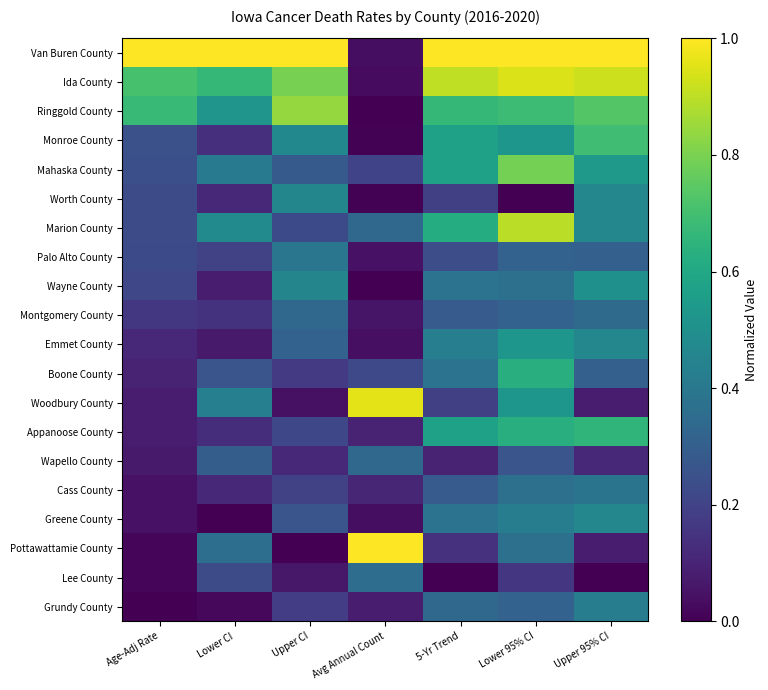

Reading left to right, list all the values displayed in this chart.

Van Buren County: Age-Adj Rate=1.0	Lower CI=1.0	Upper CI=1.0	Avg Annual Count=0.0	5-Yr Trend=1.0	Lower 95% CI=1.0	Upper 95% CI=1.0
Ida County: Age-Adj Rate=0.7	Lower CI=0.7	Upper CI=0.8	Avg Annual Count=0.0	5-Yr Trend=0.9	Lower 95% CI=0.9	Upper 95% CI=0.9
Ringgold County: Age-Adj Rate=0.7	Lower CI=0.5	Upper CI=0.8	Avg Annual Count=0.0	5-Yr Trend=0.7	Lower 95% CI=0.7	Upper 95% CI=0.7
Monroe County: Age-Adj Rate=0.2	Lower CI=0.1	Upper CI=0.5	Avg Annual Count=0.0	5-Yr Trend=0.6	Lower 95% CI=0.5	Upper 95% CI=0.7
Mahaska County: Age-Adj Rate=0.2	Lower CI=0.4	Upper CI=0.3	Avg Annual Count=0.2	5-Yr Trend=0.6	Lower 95% CI=0.8	Upper 95% CI=0.5
Worth County: Age-Adj Rate=0.2	Lower CI=0.1	Upper CI=0.5	Avg Annual Count=0.0	5-Yr Trend=0.2	Lower 95% CI=0.0	Upper 95% CI=0.5
Marion County: Age-Adj Rate=0.2	Lower CI=0.5	Upper CI=0.2	Avg Annual Count=0.3	5-Yr Trend=0.6	Lower 95% CI=0.9	Upper 95% CI=0.5
Palo Alto County: Age-Adj Rate=0.2	Lower CI=0.2	Upper CI=0.4	Avg Annual Count=0.1	5-Yr Trend=0.2	Lower 95% CI=0.3	Upper 95% CI=0.3
Wayne County: Age-Adj Rate=0.2	Lower CI=0.1	Upper CI=0.5	Avg Annual Count=0.0	5-Yr Trend=0.4	Lower 95% CI=0.4	Upper 95% CI=0.5
Montgomery County: Age-Adj Rate=0.2	Lower CI=0.1	Upper CI=0.3	Avg Annual Count=0.1	5-Yr Trend=0.3	Lower 95% CI=0.3	Upper 95% CI=0.3
Emmet County: Age-Adj Rate=0.1	Lower CI=0.1	Upper CI=0.3	Avg Annual Count=0.0	5-Yr Trend=0.4	Lower 95% CI=0.5	Upper 95% CI=0.5
Boone County: Age-Adj Rate=0.1	Lower CI=0.3	Upper CI=0.2	Avg Annual Count=0.2	5-Yr Trend=0.4	Lower 95% CI=0.6	Upper 95% CI=0.3
Woodbury County: Age-Adj Rate=0.1	Lower CI=0.4	Upper CI=0.0	Avg Annual Count=1.0	5-Yr Trend=0.2	Lower 95% CI=0.5	Upper 95% CI=0.1
Appanoose County: Age-Adj Rate=0.1	Lower CI=0.1	Upper CI=0.2	Avg Annual Count=0.1	5-Yr Trend=0.6	Lower 95% CI=0.6	Upper 95% CI=0.7
Wapello County: Age-Adj Rate=0.1	Lower CI=0.3	Upper CI=0.1	Avg Annual Count=0.3	5-Yr Trend=0.1	Lower 95% CI=0.3	Upper 95% CI=0.1
Cass County: Age-Adj Rate=0.0	Lower CI=0.1	Upper CI=0.2	Avg Annual Count=0.1	5-Yr Trend=0.3	Lower 95% CI=0.4	Upper 95% CI=0.4
Greene County: Age-Adj Rate=0.0	Lower CI=0.0	Upper CI=0.3	Avg Annual Count=0.0	5-Yr Trend=0.4	Lower 95% CI=0.4	Upper 95% CI=0.5
Pottawattamie County: Age-Adj Rate=0.0	Lower CI=0.4	Upper CI=0.0	Avg Annual Count=1.0	5-Yr Trend=0.1	Lower 95% CI=0.4	Upper 95% CI=0.1
Lee County: Age-Adj Rate=0.0	Lower CI=0.2	Upper CI=0.1	Avg Annual Count=0.4	5-Yr Trend=0.0	Lower 95% CI=0.2	Upper 95% CI=0.0
Grundy County: Age-Adj Rate=0.0	Lower CI=0.0	Upper CI=0.2	Avg Annual Count=0.1	5-Yr Trend=0.3	Lower 95% CI=0.3	Upper 95% CI=0.4